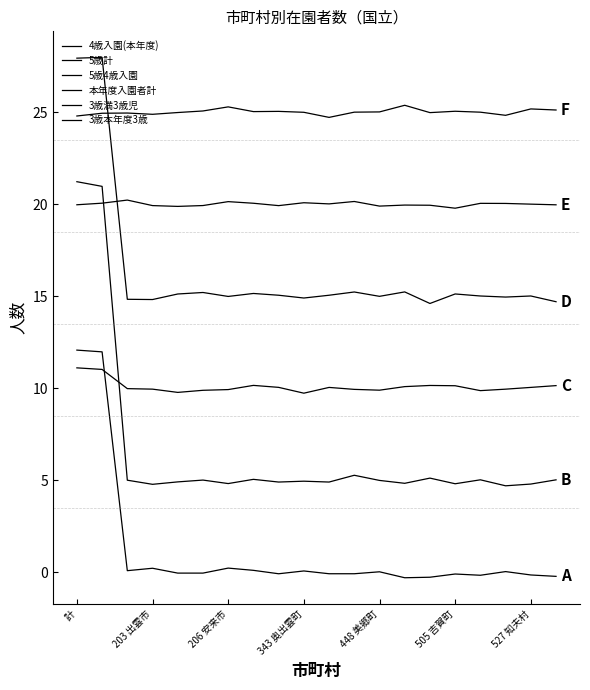

How many lines are shown in the chart?

6